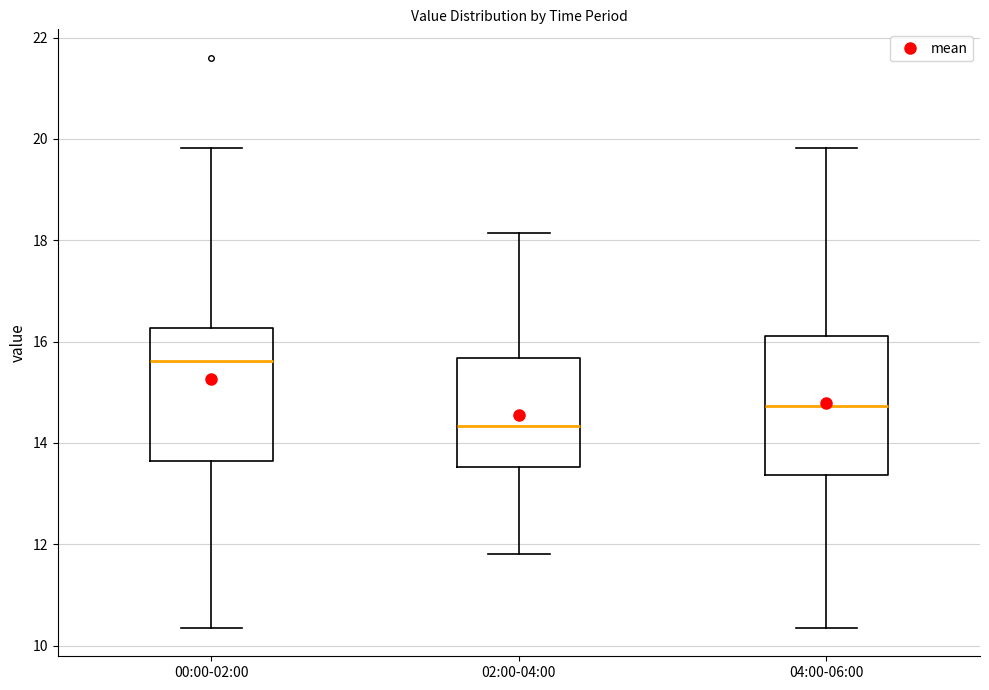

Reading left to right, transcribe this box plot: for each box, give where its median line is, the range the box spans, and where its two whiskers end, as read against the y-axis. The values are not printed on the chart, so give them approximately, as read against the axis.

00:00-02:00: median 15.6, box 13.6 to 16.2, whiskers 10.4 to 19.8
02:00-04:00: median 14.4, box 13.6 to 15.6, whiskers 11.8 to 18.2
04:00-06:00: median 14.8, box 13.4 to 16.2, whiskers 10.4 to 19.8